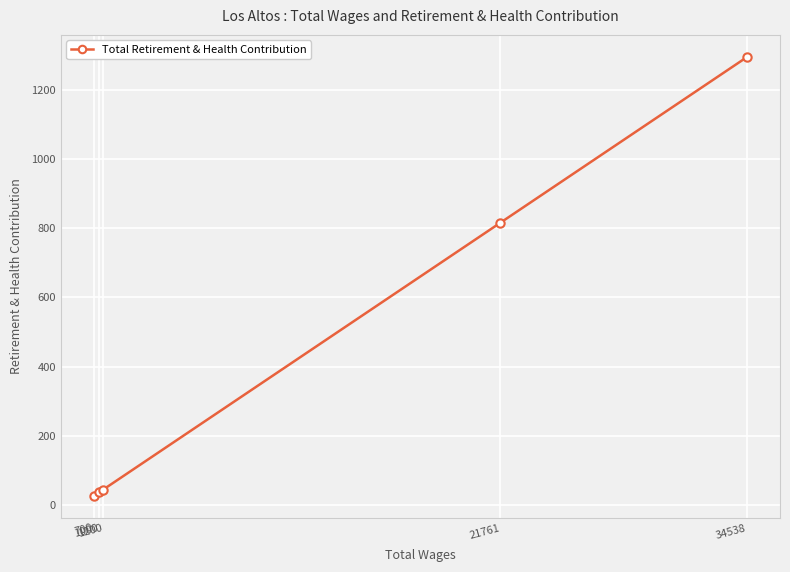

True or false: the data shows 38 at 1000.

True